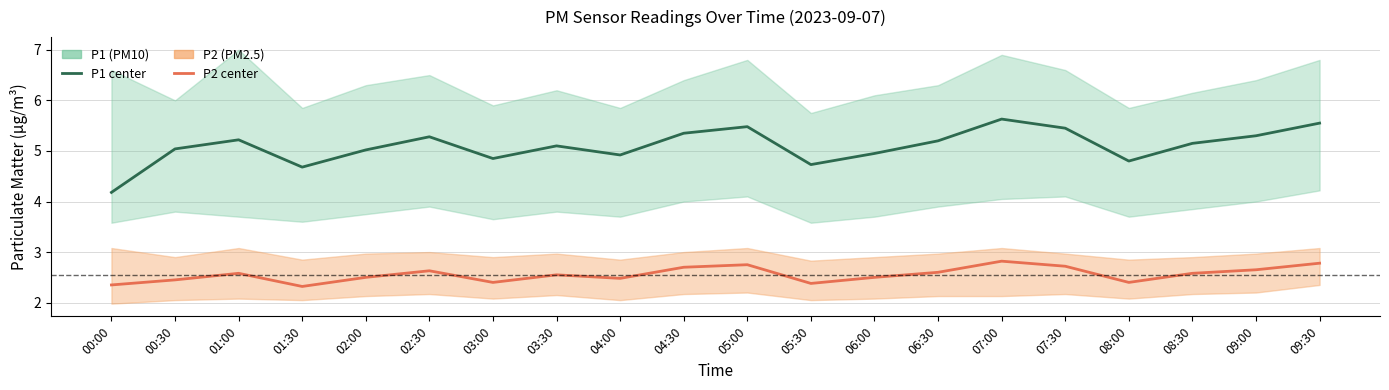

What is the difference between the second highest and second lowest values in the P2 (PM2.5) series?

0.4